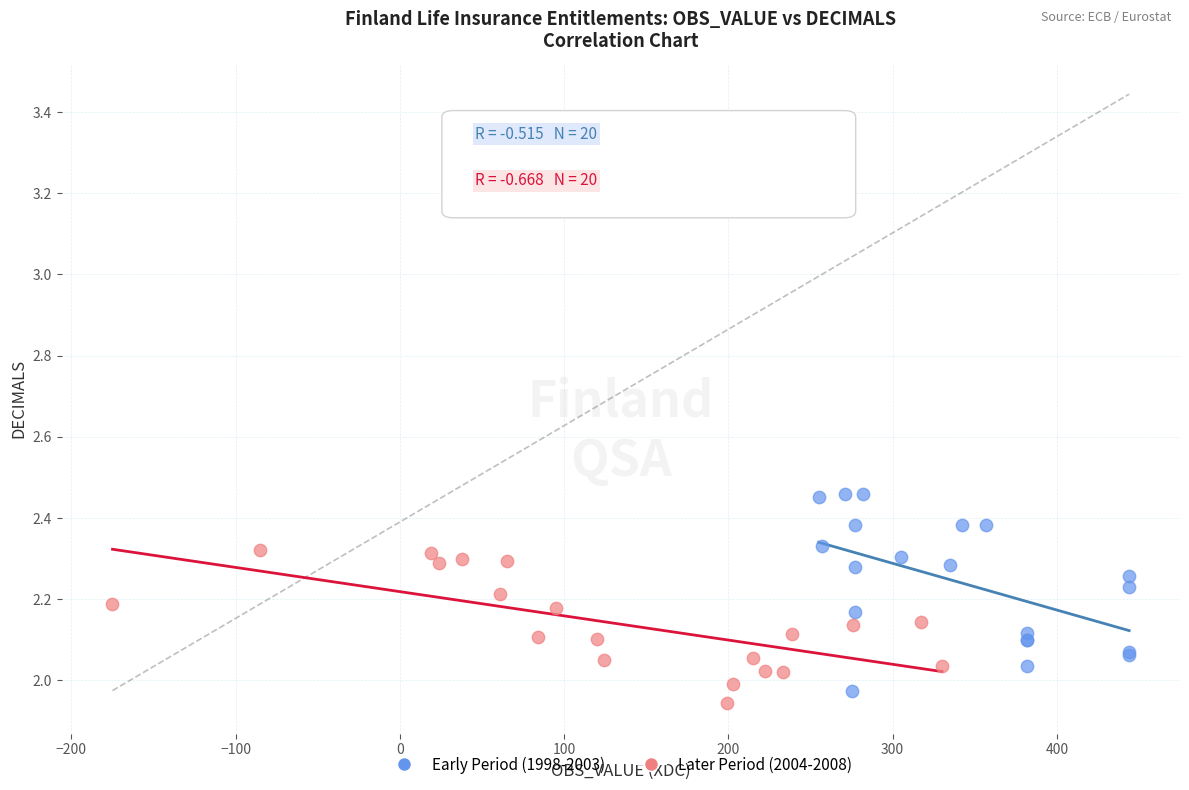

Which series has the widest spread of Y values?

Early Period (1998-2003)